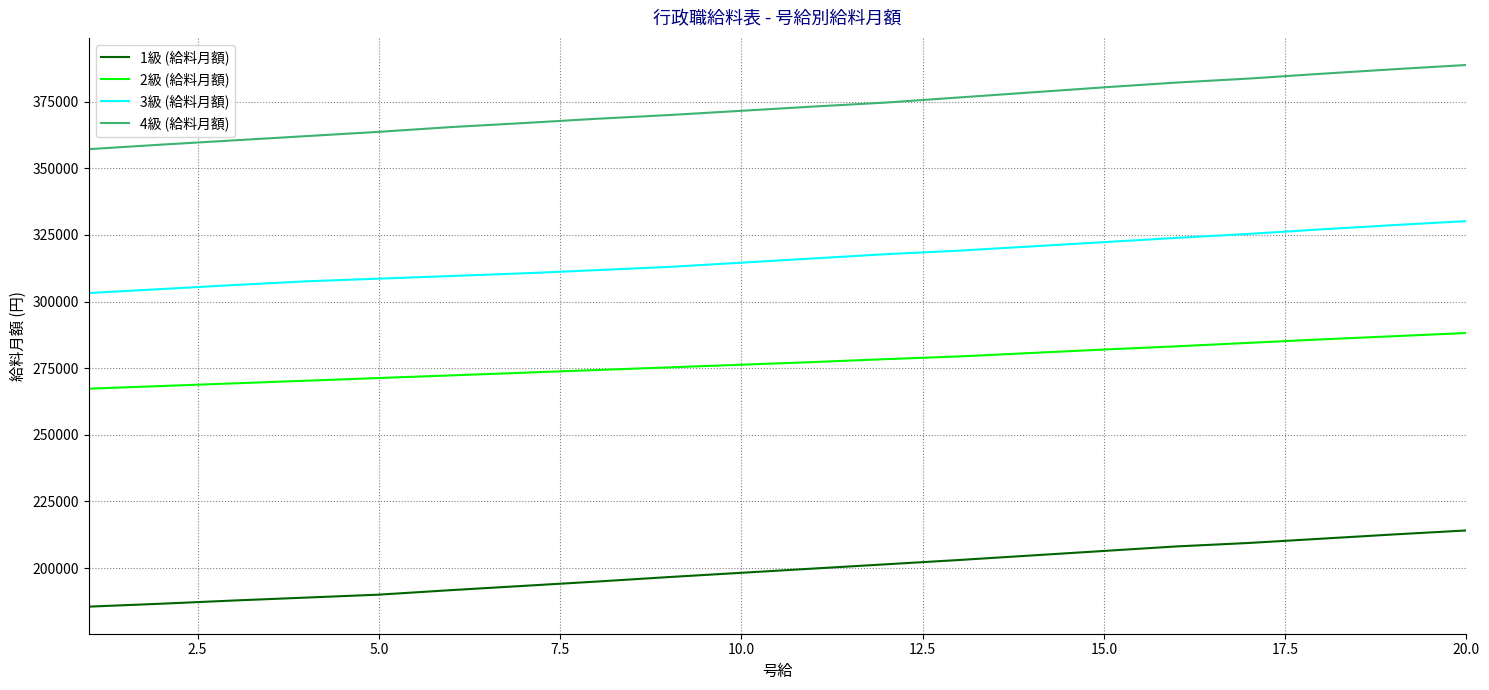

How many categories are shown in the chart?

20